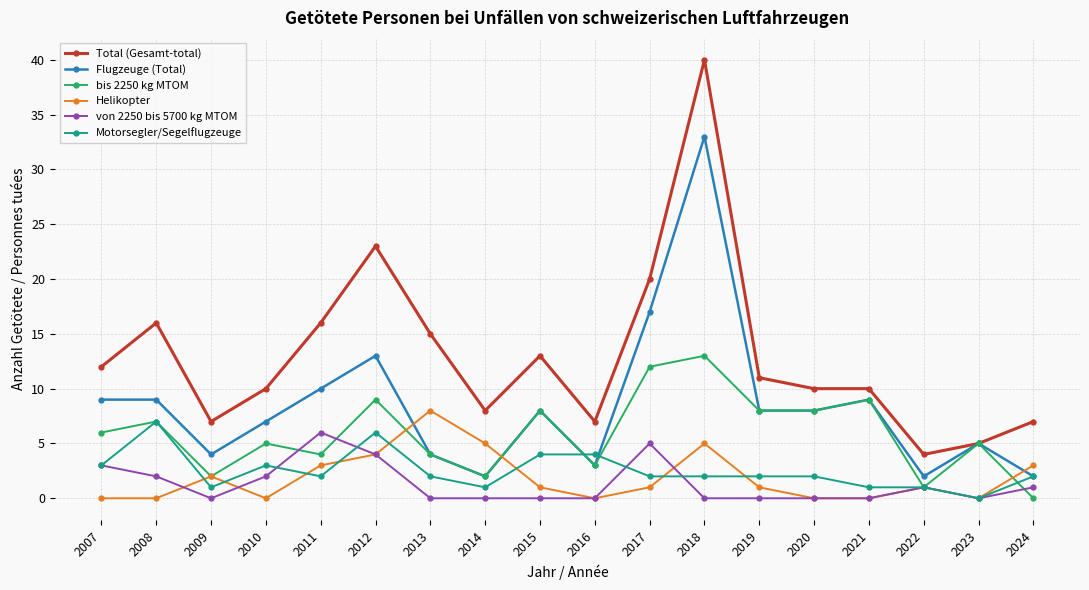

True or false: von 2250 bis 5700 kg MTOM has a value of 0 at 2013.

True